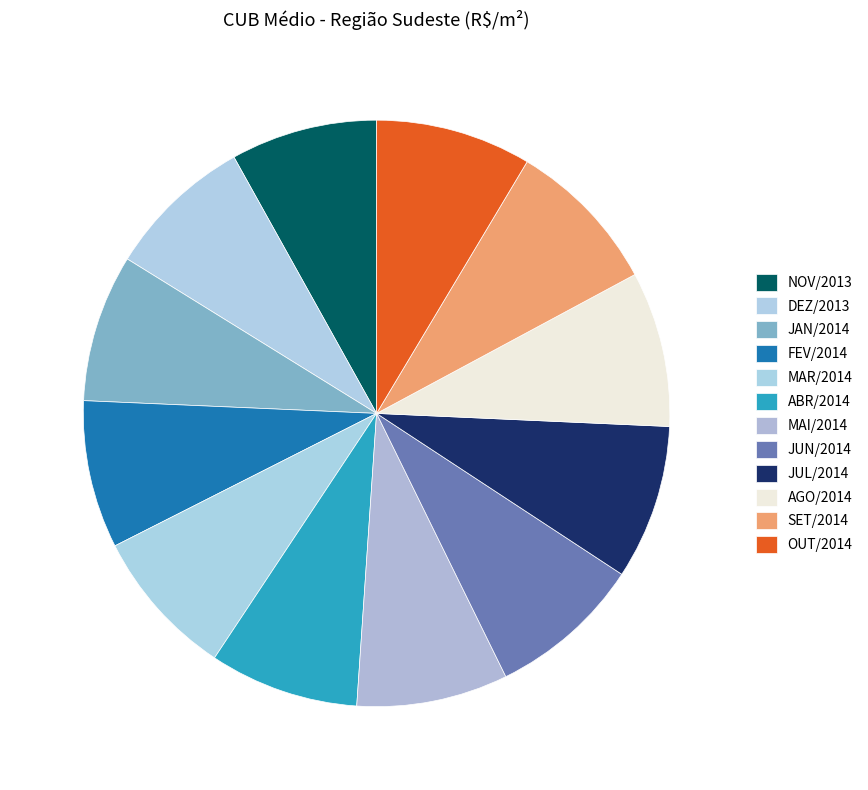

Does JUL/2014 account for over 50% of the chart?

No